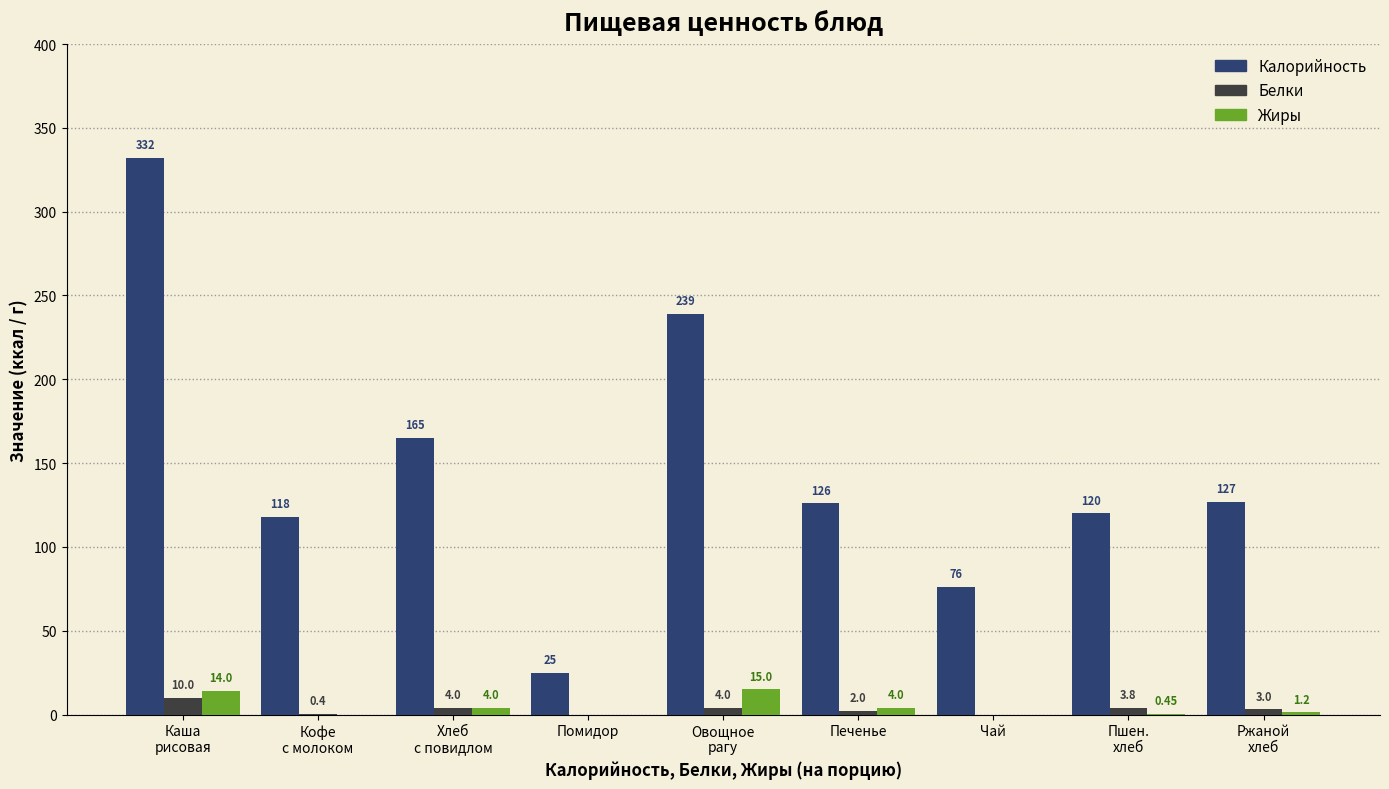

Where does the Белки series first go above 3?

Каша
рисовая